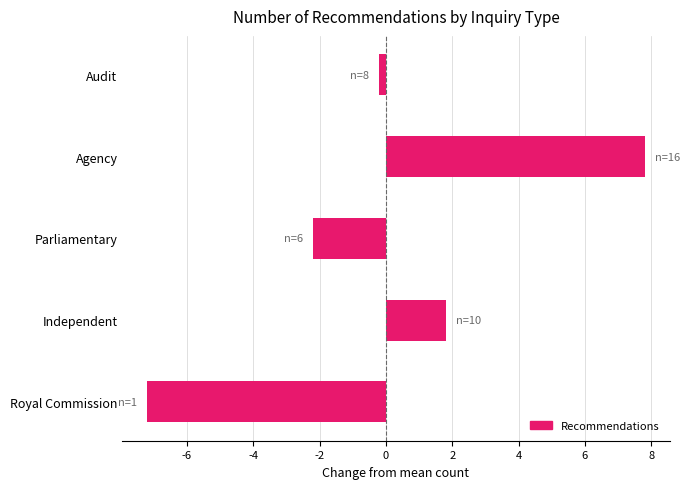

Are the bars grouped side by side (vs. stacked)?

No